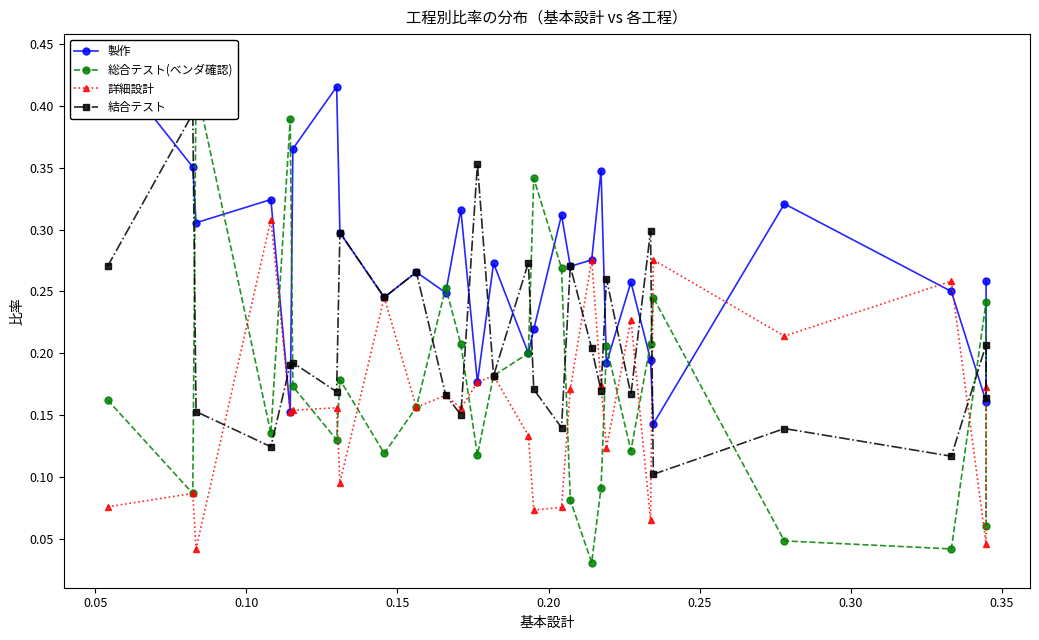

True or false: 結合テスト and 製作 intersect in this chart.

True